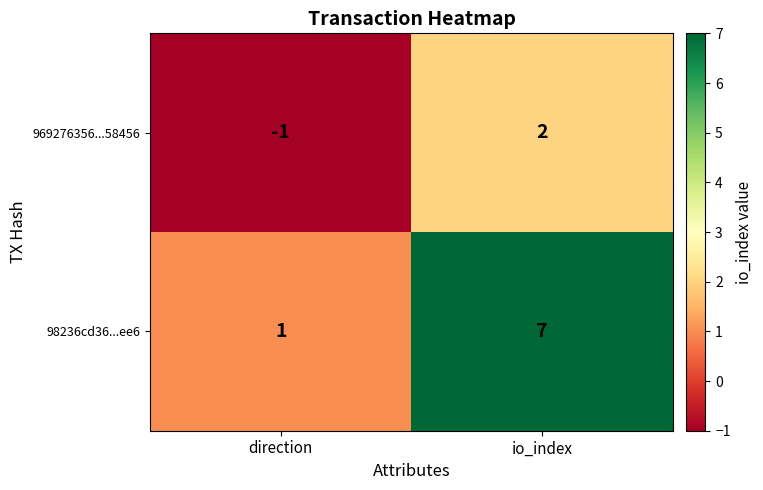

What is the maximum value shown in the chart?

7